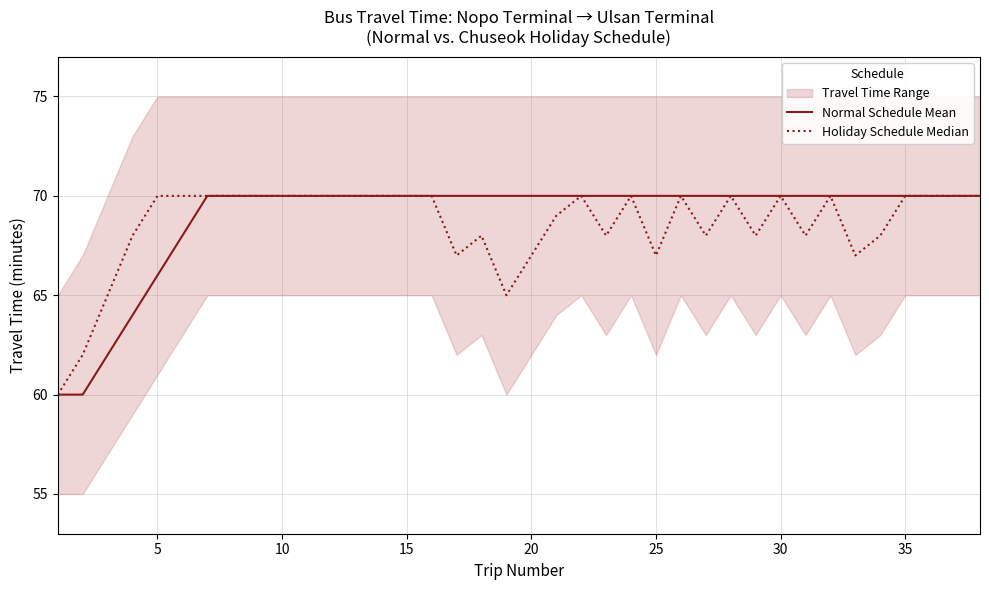

How many lines are shown in the chart?

2